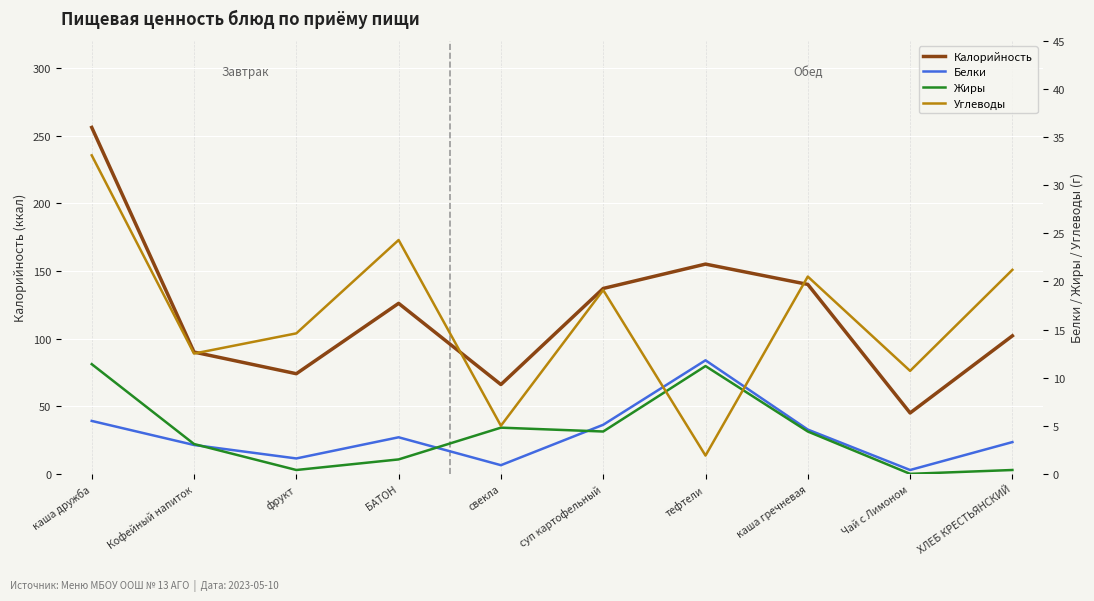

Which series has the widest spread of values?

Калорийность